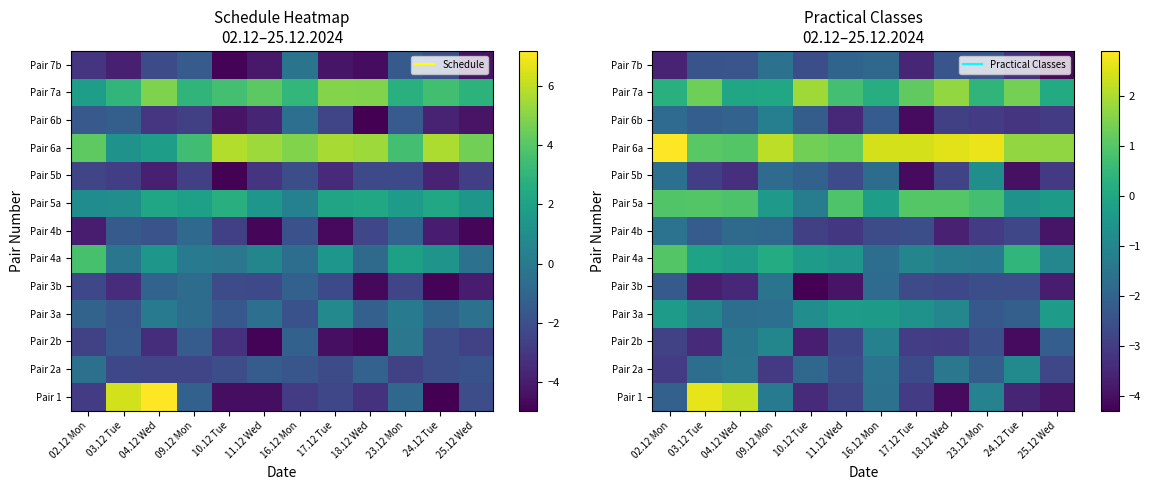

Which has a higher value, 09.12 Mon or 17.12 Tue?

09.12 Mon